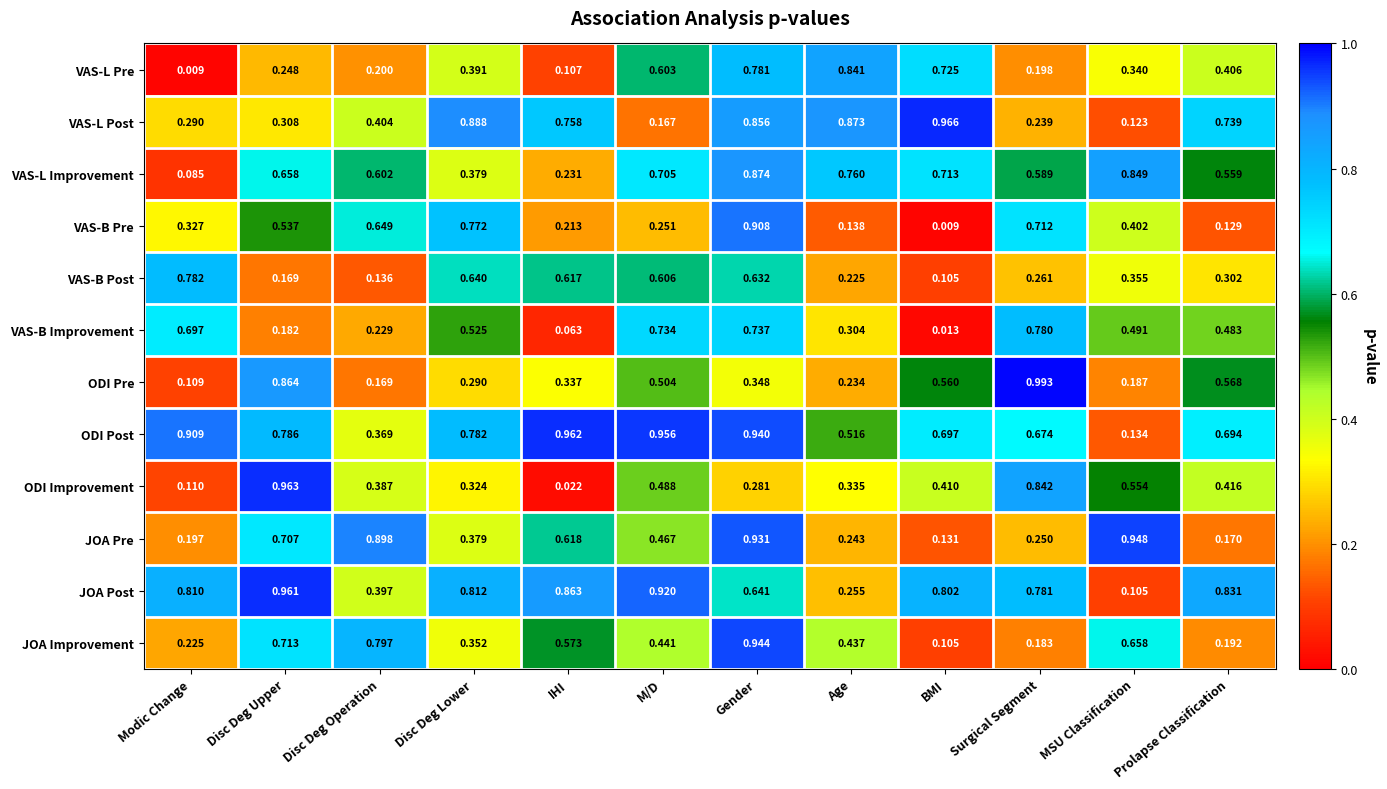

Which series has the largest total across all categories?

ODI Post